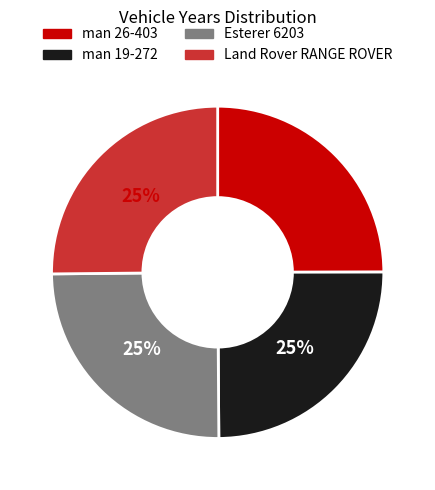

Does man 19-272 represent more than half of the total?

No